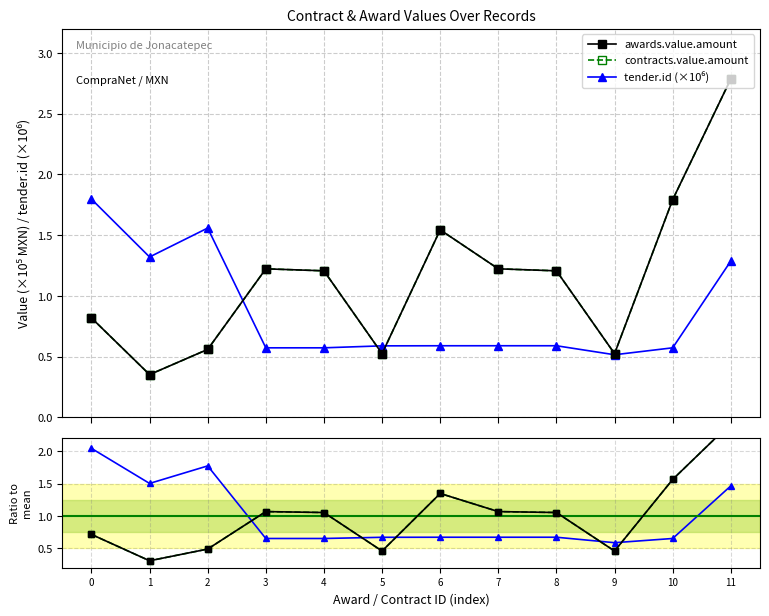

Is it true that tender.id (×10⁶) equals 0.1 at 6?

False